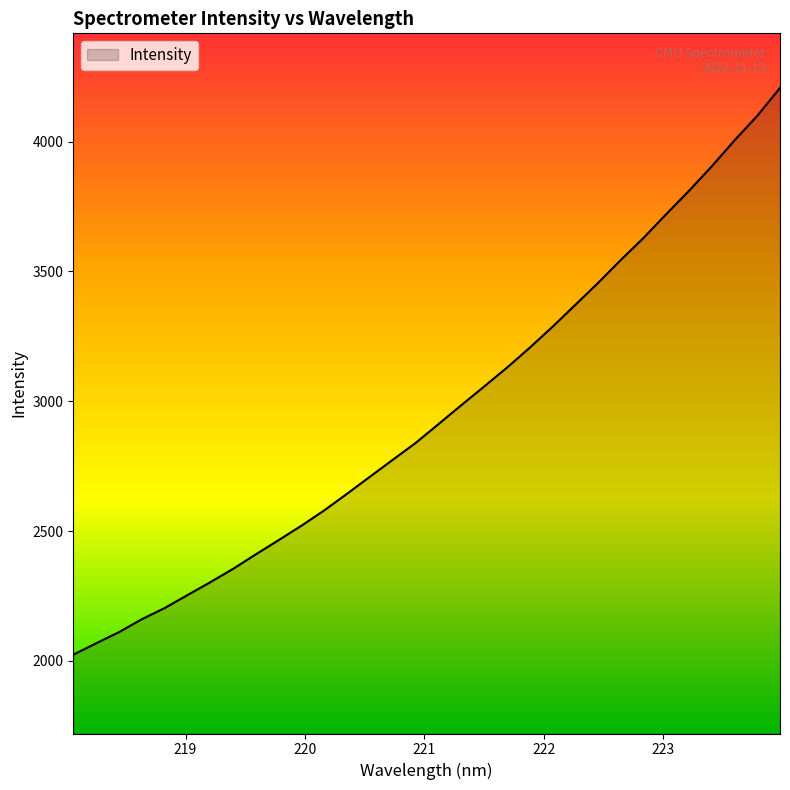

What is the difference between the maximum and second lowest values?

2139.1